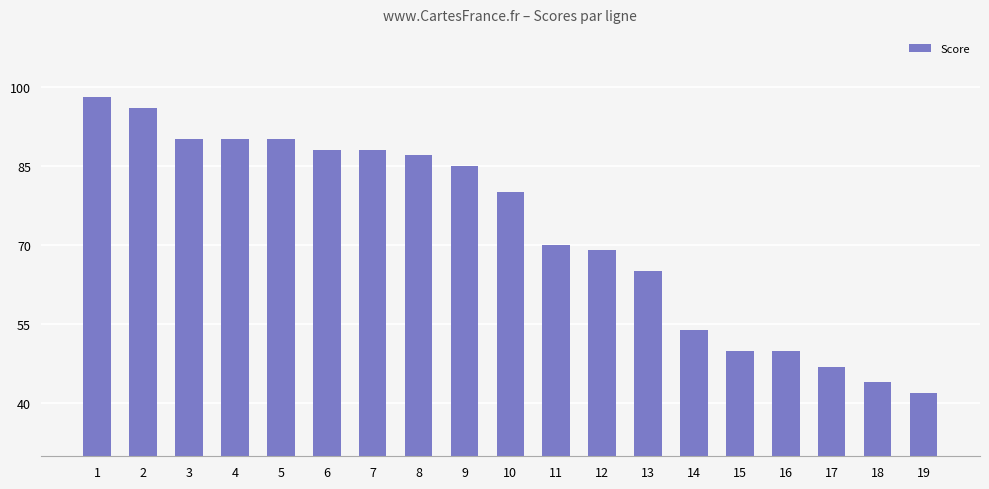

Which has a higher value, 5 or 2?

2